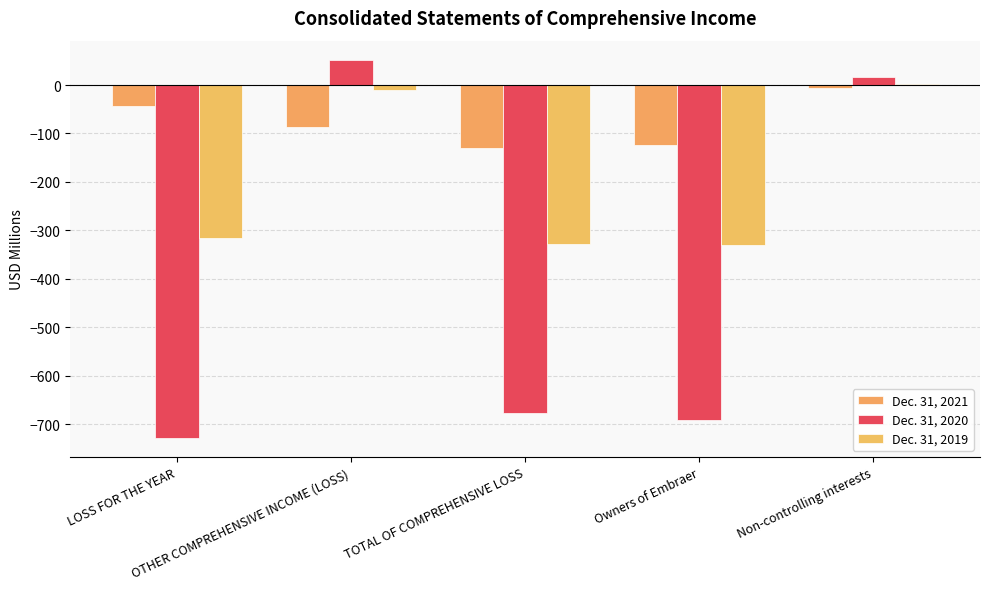

At which category is the sum across all series the highest?

Non-controlling interests